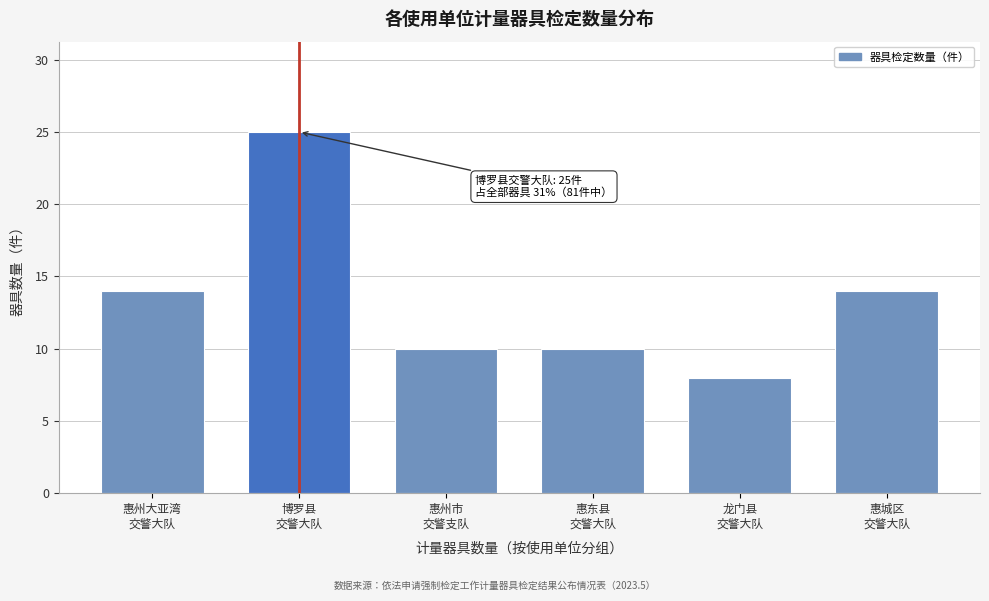

Reading left to right, list all the values displayed in this chart.

14	25	10	10	8	14